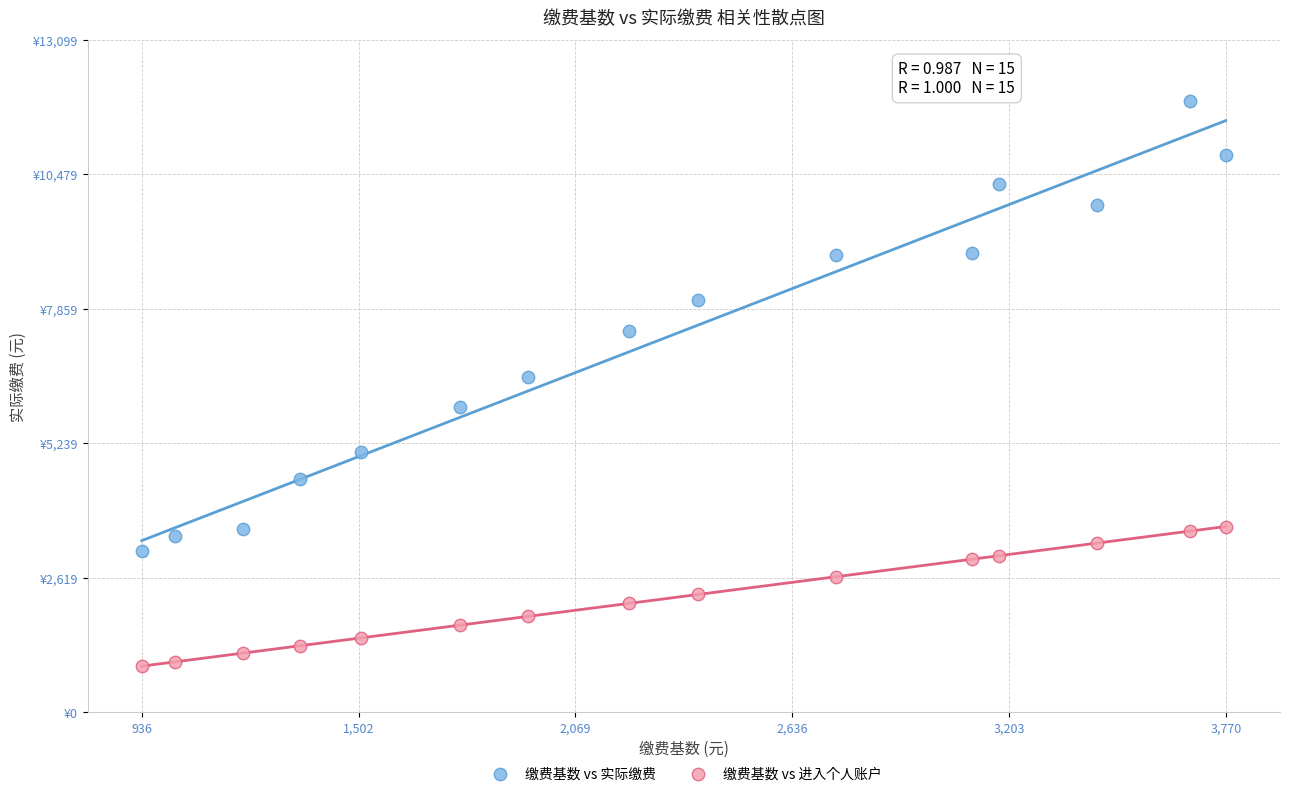

Which series has the widest spread of Y values?

缴费基数 vs 实际缴费